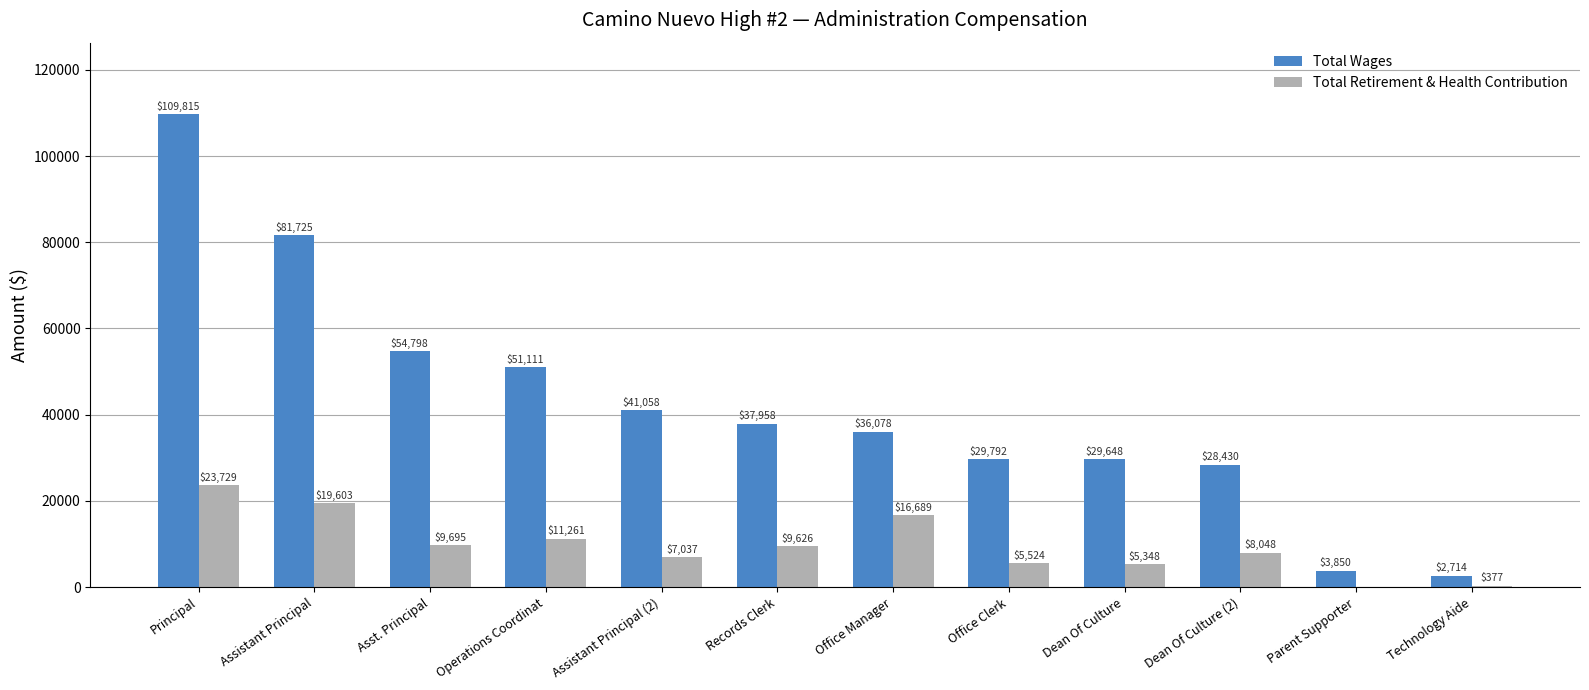

Which series has the largest total across all categories?

Total Wages